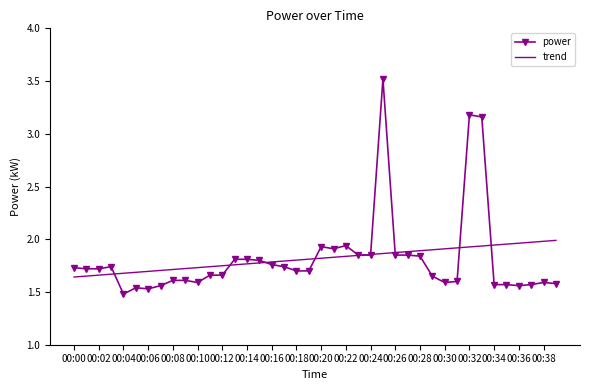

Which series has the largest range (max minus min)?

power